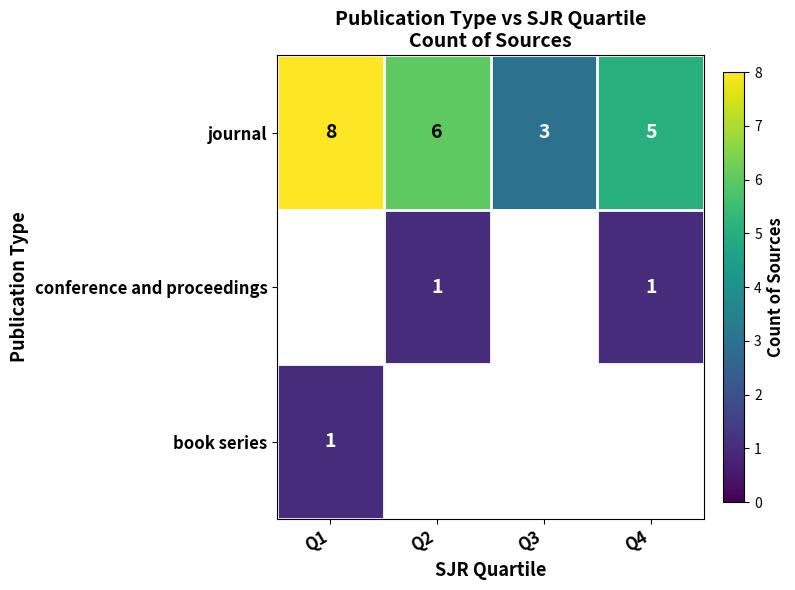

What is the minimum value for journal?

3